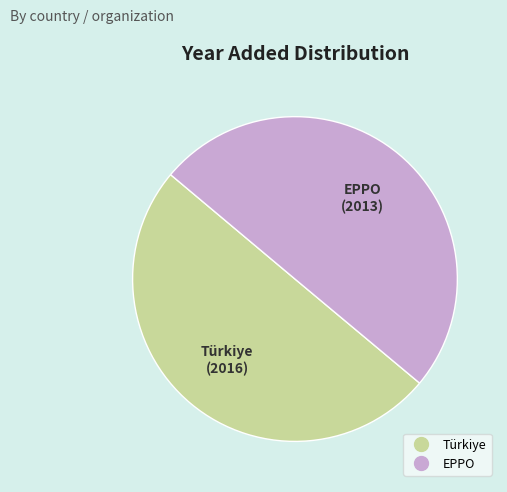

What is the ratio of the value at Türkiye to the value at EPPO?

1.0